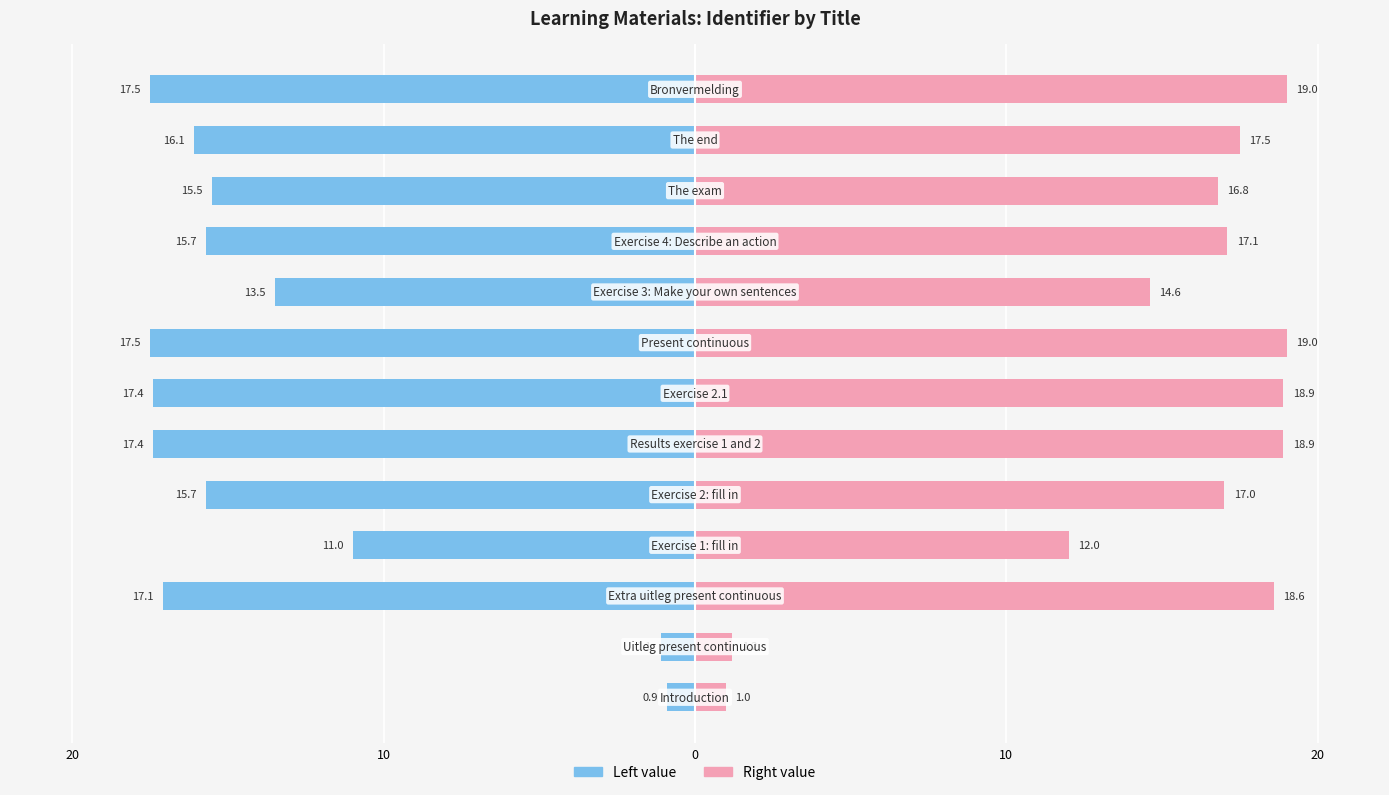

Count the number of categories in the chart.

13